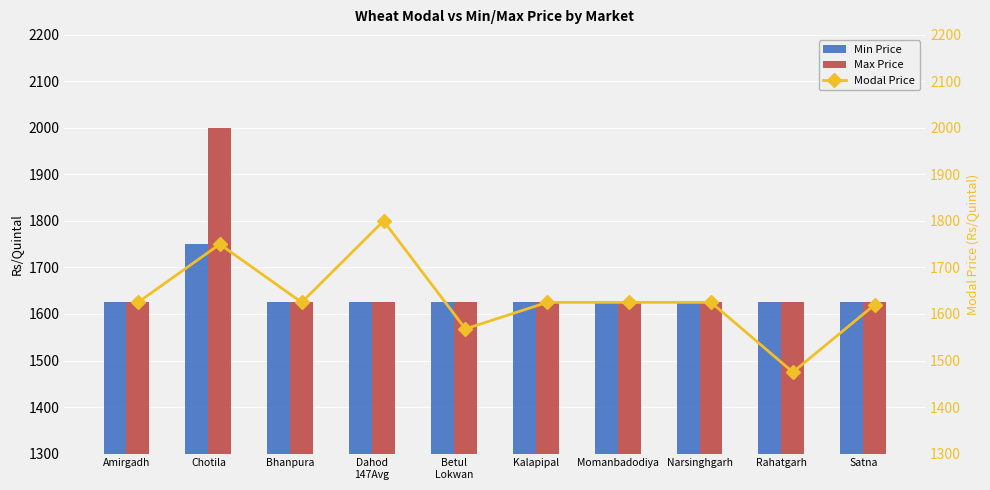

What is the value of the Min Price bar at the 7th from the left?

1625